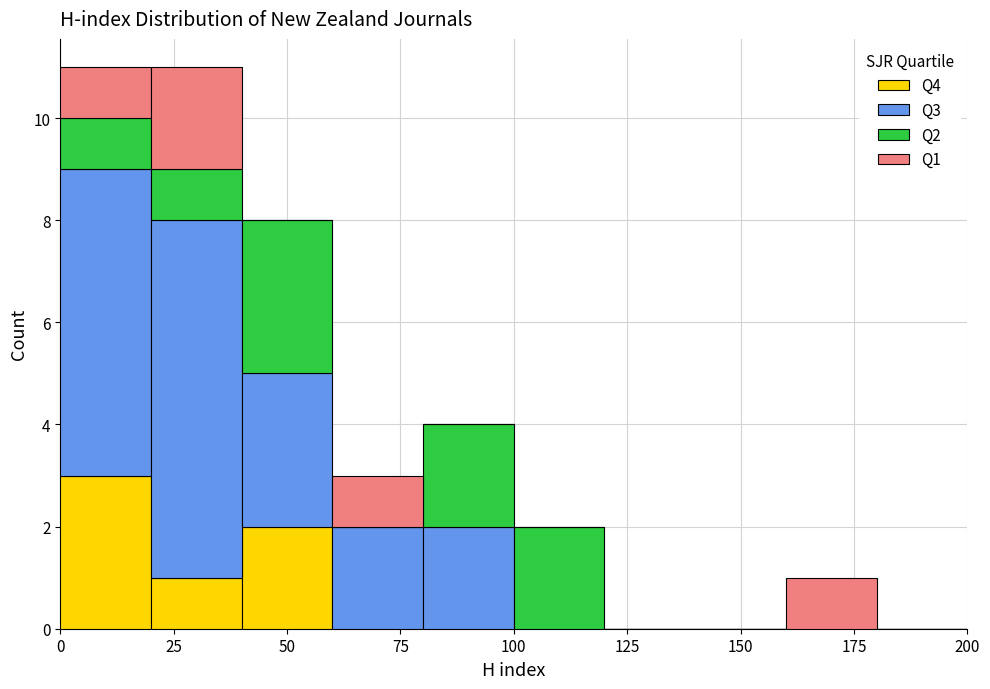

Reading left to right, list every stacked bar in this chart as the range it spans on the x-axis followed by its total height. The values are not printed on the chart, so give them approximately, as read against the axis.

0 to 20: 11
20 to 40: 11
40 to 60: 8
60 to 80: 3
80 to 100: 4
100 to 120: 2
120 to 140: 0
140 to 160: 0
160 to 180: 1
180 to 200: 0